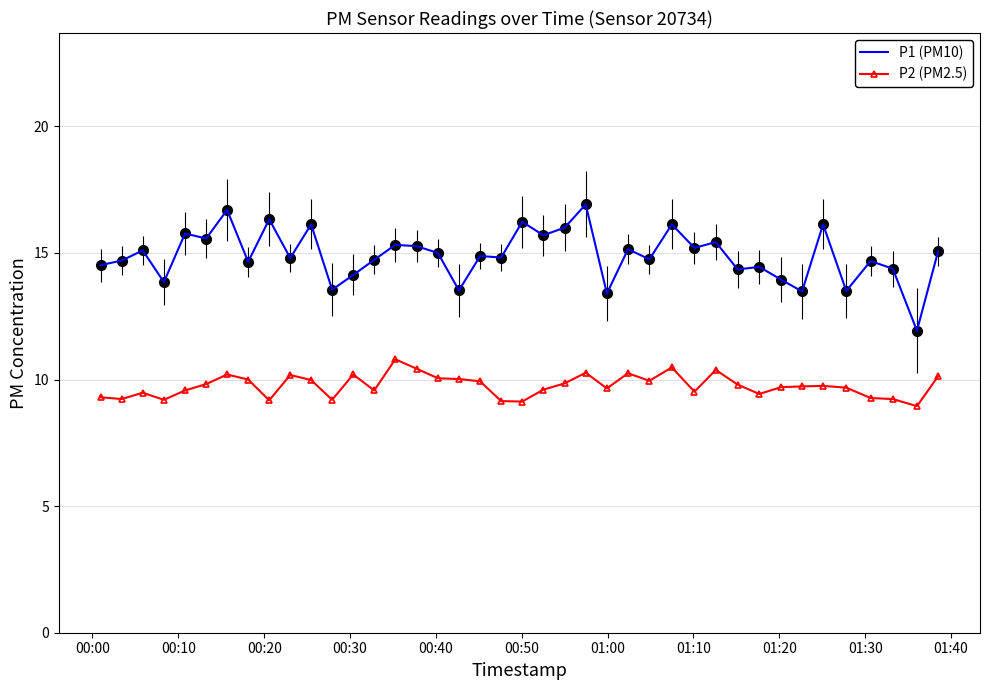

Rank the series by their maximum value, from highest to lowest.

P1 (PM10), P2 (PM2.5)